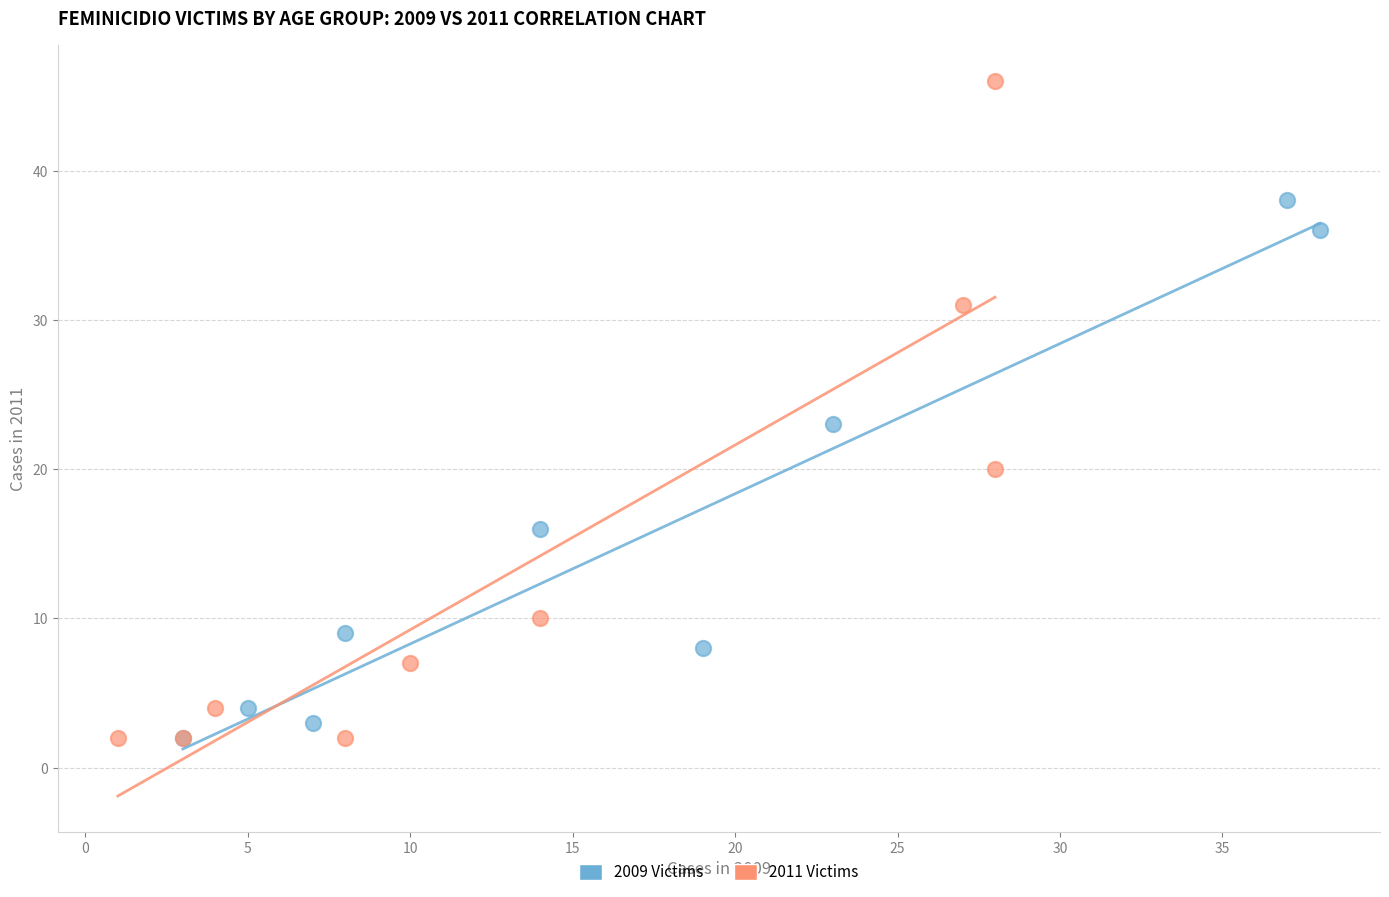

Which series reaches the maximum Y coordinate?

2011 Victims